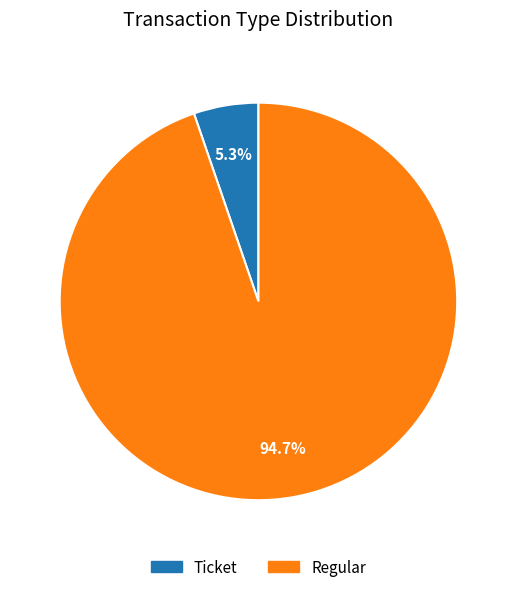

Which has a higher value, Ticket or Regular?

Regular